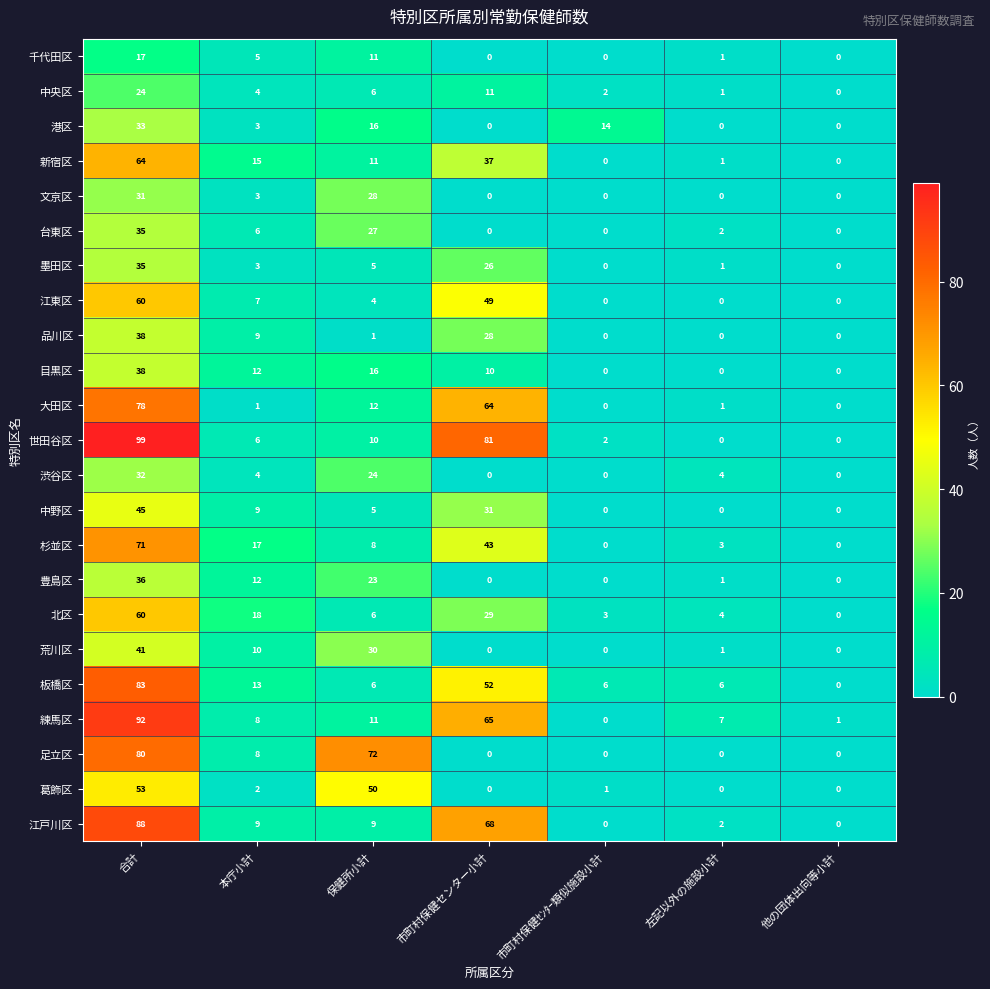

At which category is the sum across all series the highest?

合計